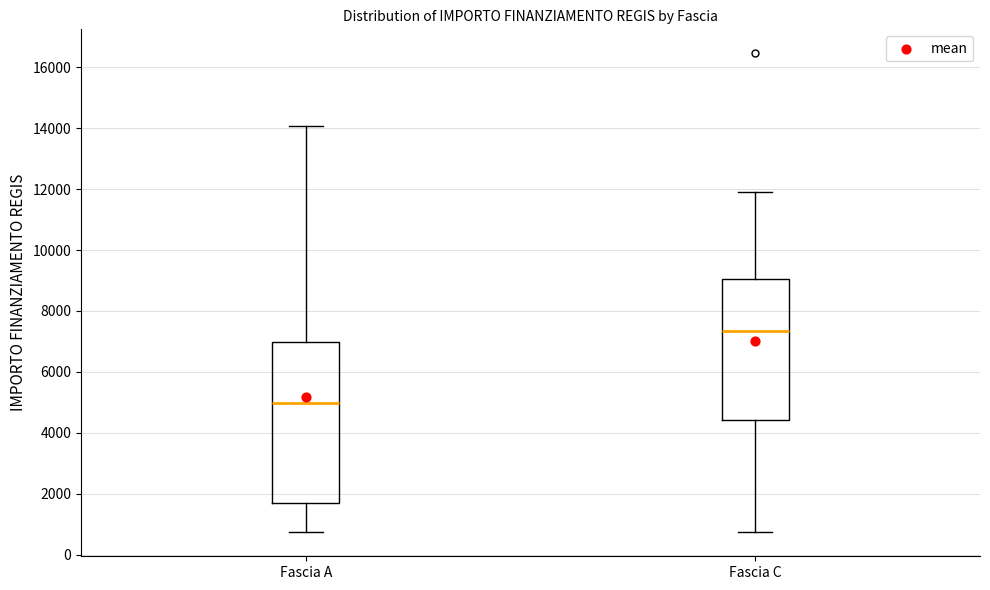

Reading left to right, read every box against the y-axis: the position of its median line, the range the box covers, and the ends of its whiskers. The values are not printed on the chart, so give them approximately, as read against the axis.

Fascia A: median 5000, box 1800 to 7000, whiskers 800 to 14000
Fascia C: median 7400, box 4400 to 9000, whiskers 800 to 12000